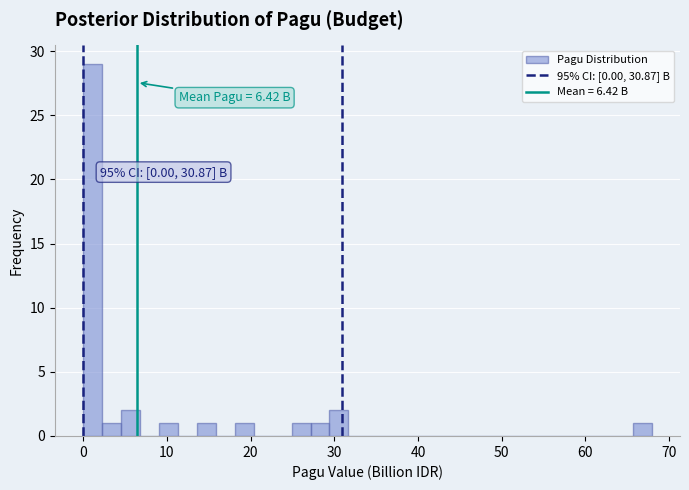

Read against the x-axis, roughly where is the centre of the tallest bar?

1